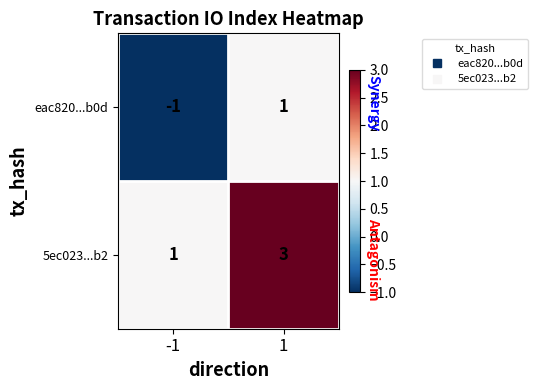

Reading left to right, what are all the values shown in this chart?

eac820...b0d: -1	1
5ec023...b2: 1	3